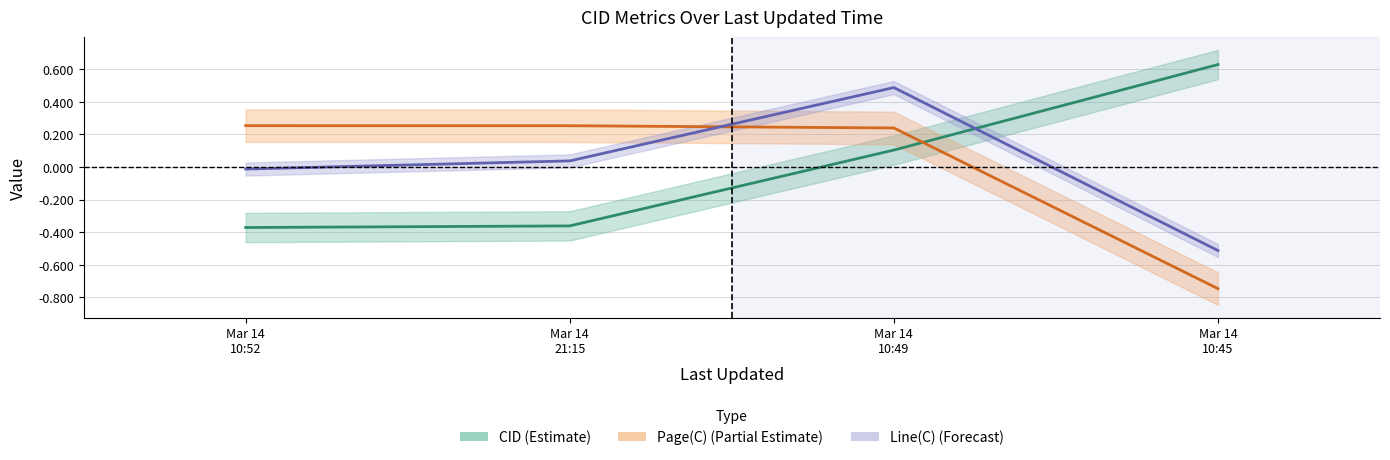

Which series ends up on top after the final intersection of CID and Page(C)?

CID